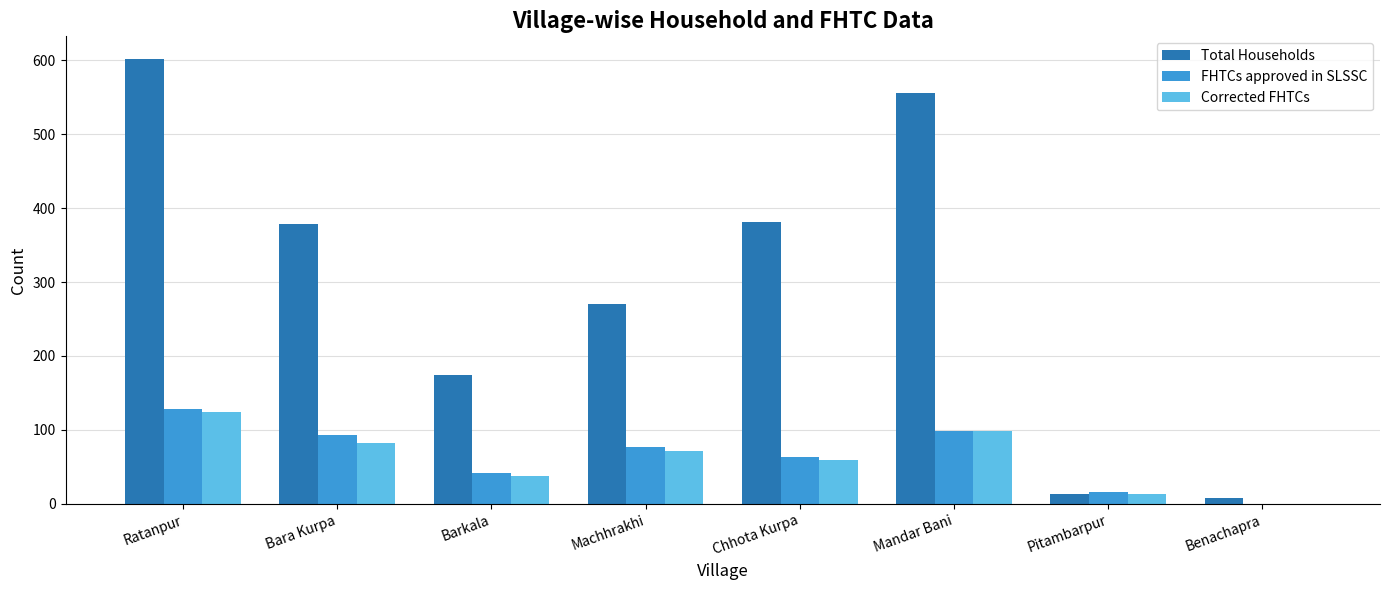

How many groups of bars are there?

8